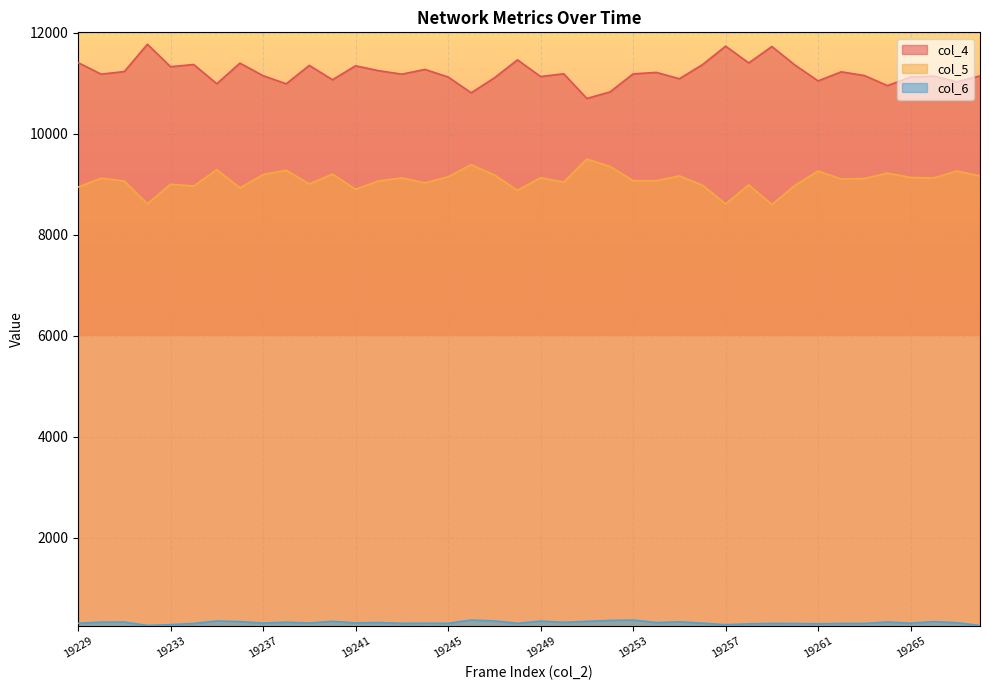

The value of col_4 at 19234 is 20007. True or false?

False